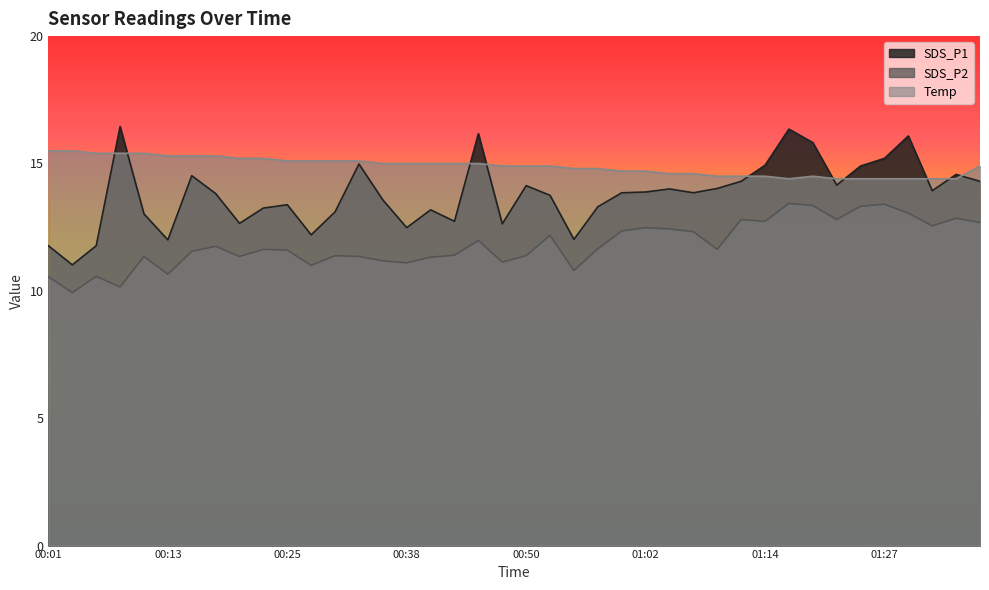

How many times do SDS_P1 and Temp cross each other?

10